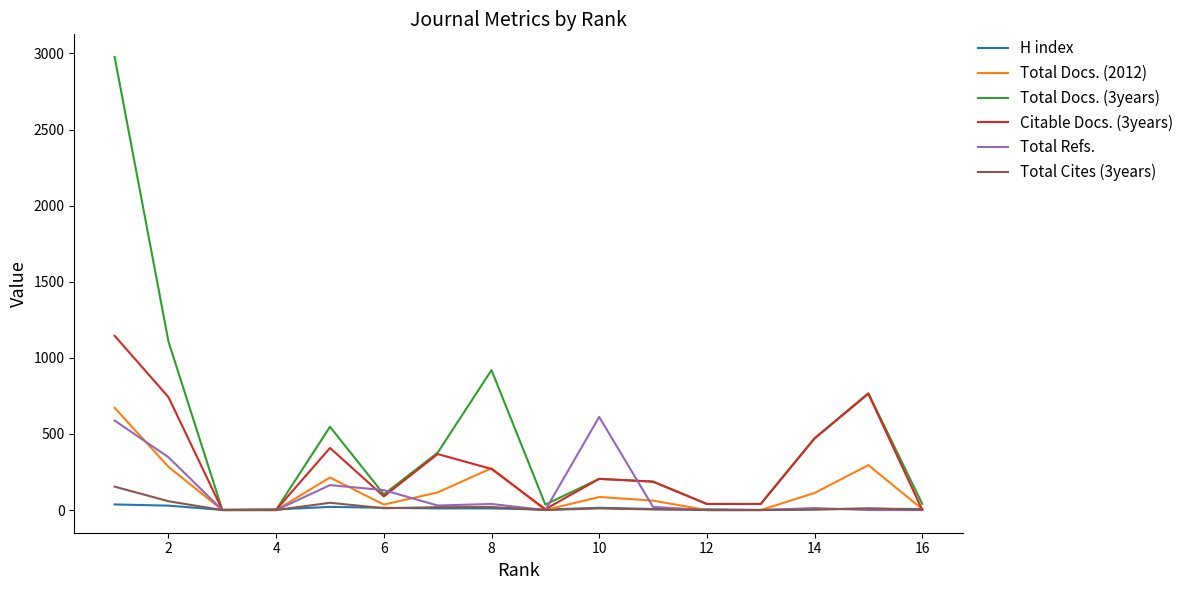

Does the chart have visible grid lines?

No